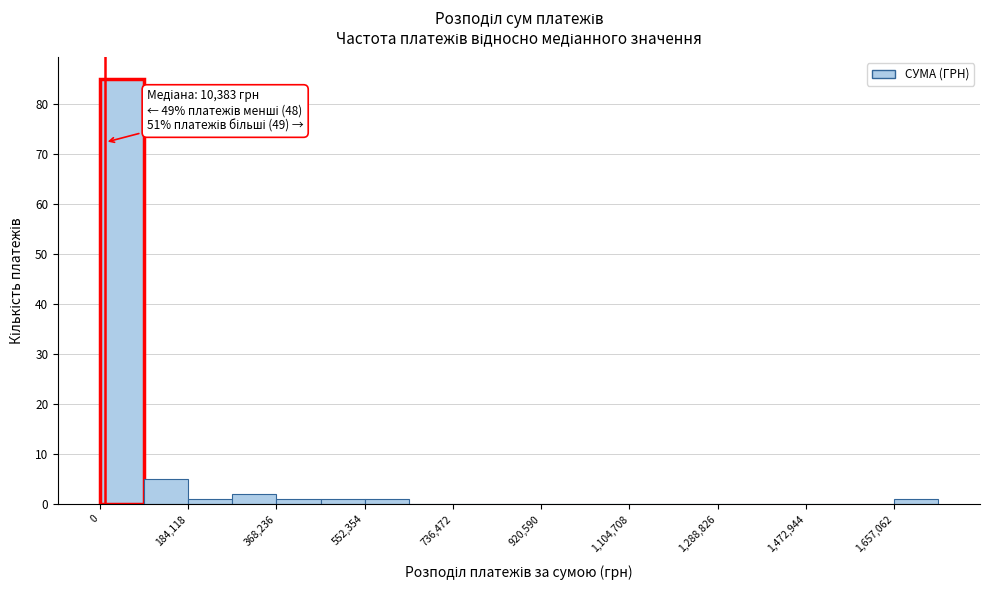

Which range on the x-axis has the tallest bar?

0 to 100000